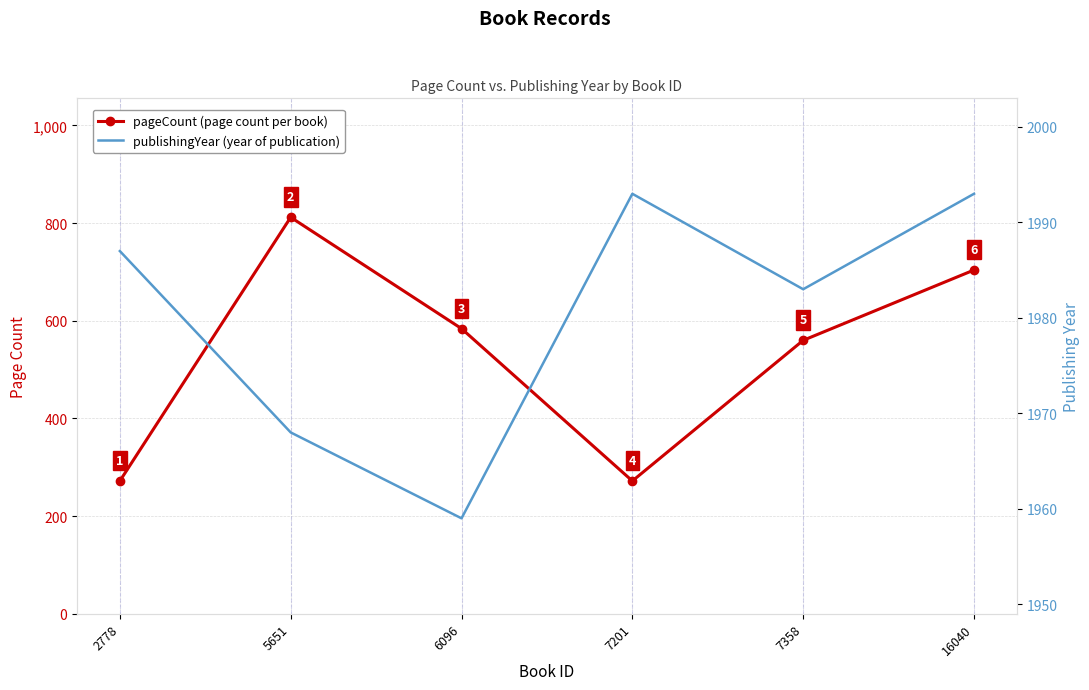

How many series are shown in this chart?

2